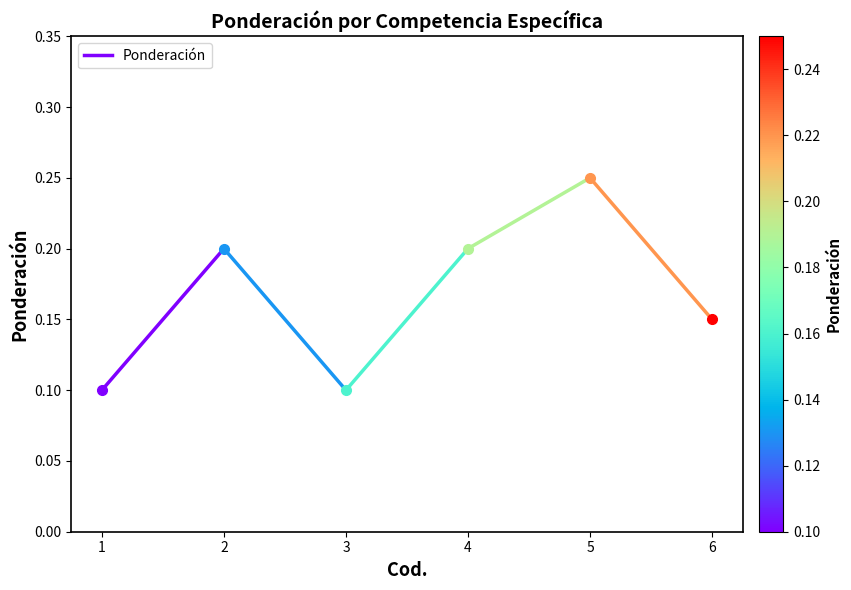

List the labels in order of value, largest first.

2, 1